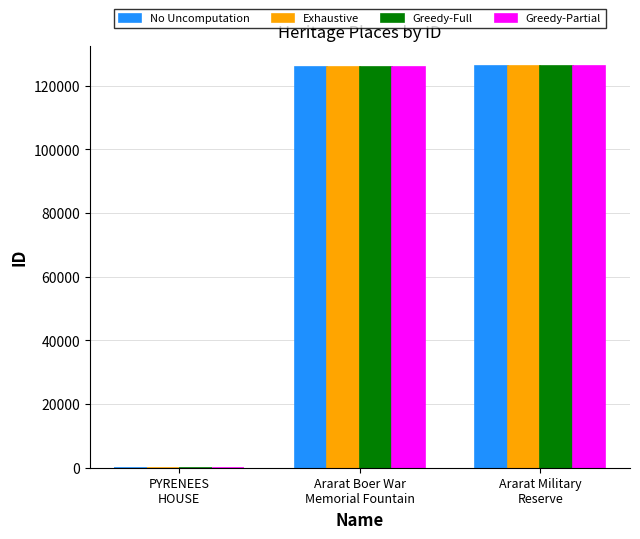

The value of Exhaustive at Ararat Military
Reserve is 181016. True or false?

False